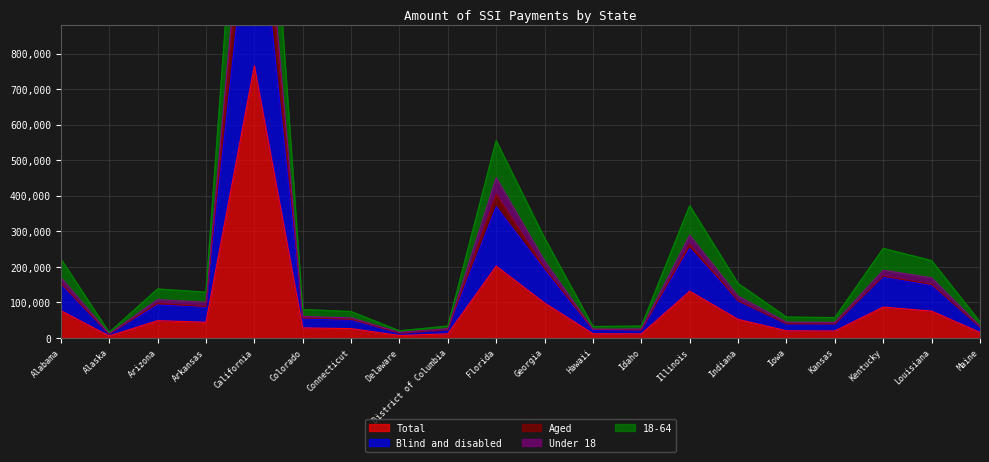

Where is the first local maximum for 18-64?

Arizona